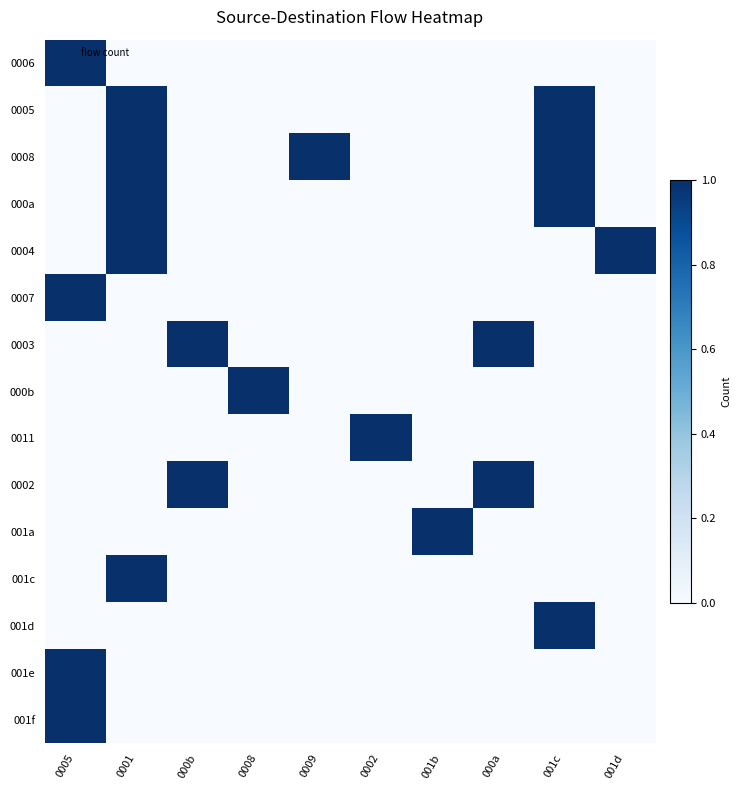

Which series has the widest spread of values?

0006